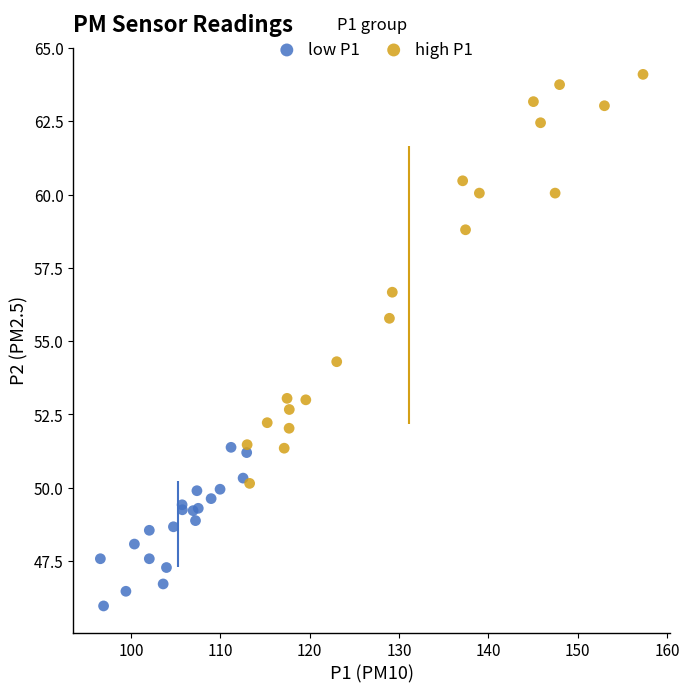

Which series has the widest spread of Y values?

high P1